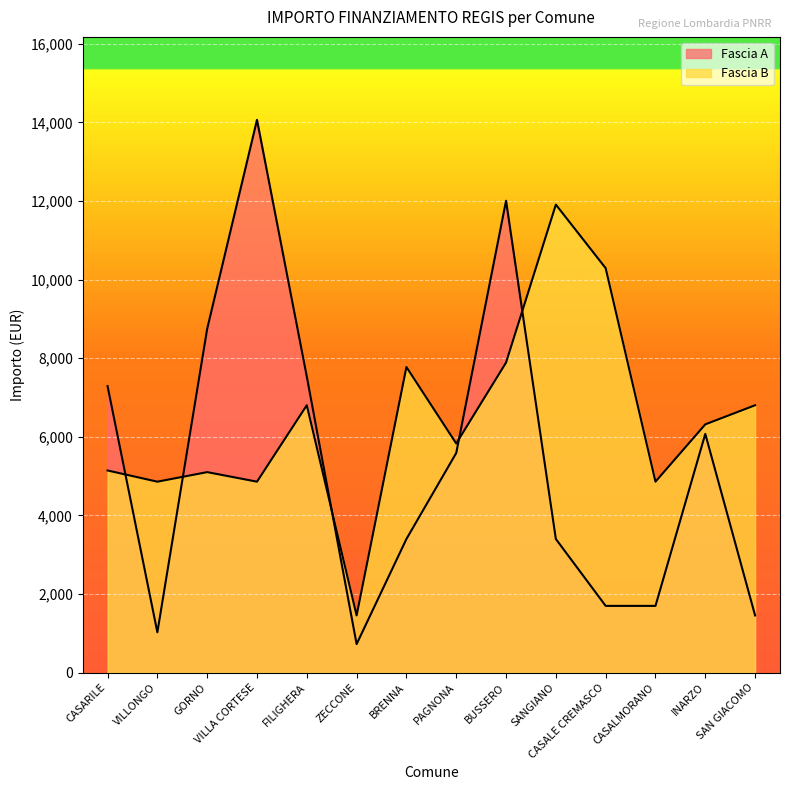

At which label is Fascia B closest to 6682?

FILIGHERA